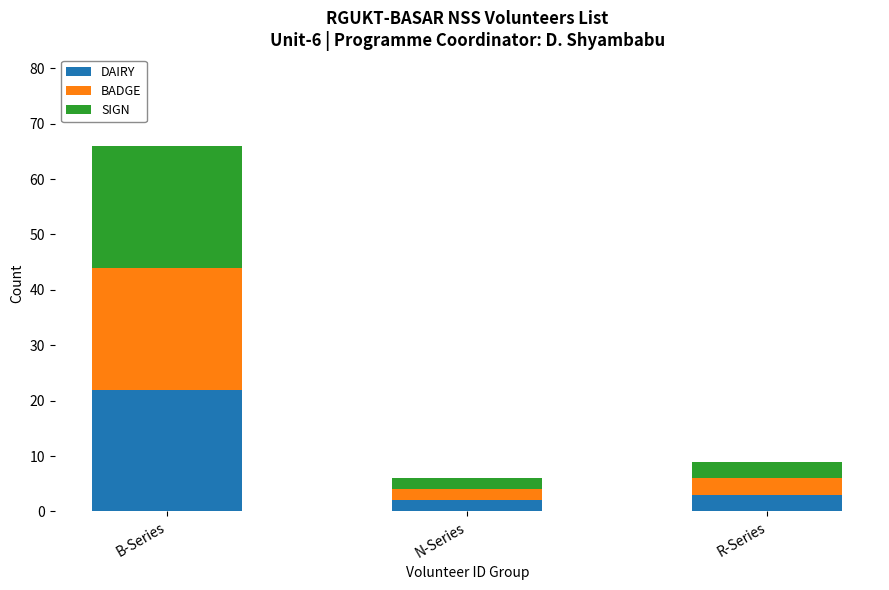

What value does the DAIRY series have at R-Series?

3